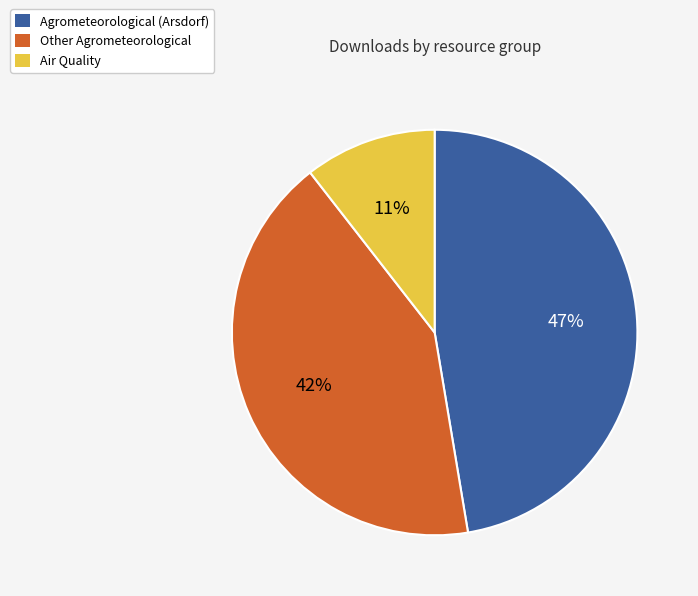

To the nearest percent, what is the combined percentage of Air Quality and Agrometeorological (Arsdorf)?

58%